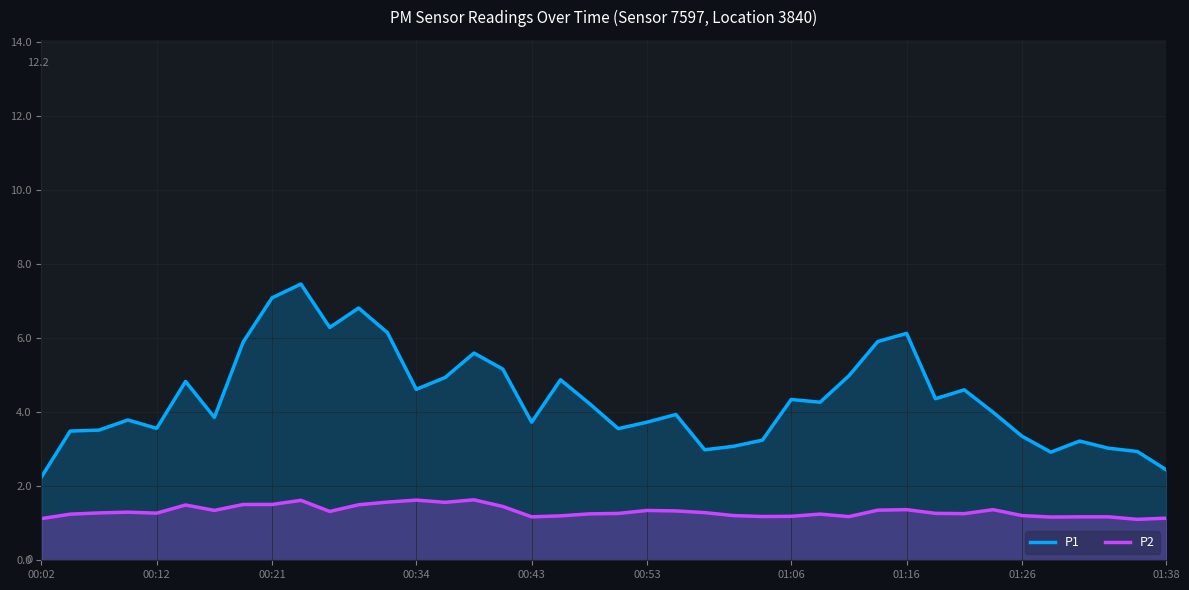

What is the difference between the highest and lowest values at 33?

2.6